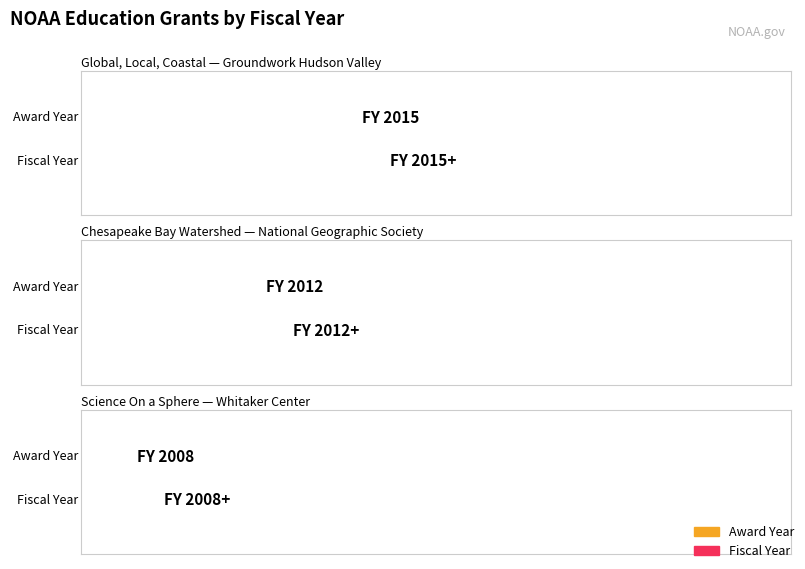

What is the label of the 1st bar from the left?

Global, Local, Coastal